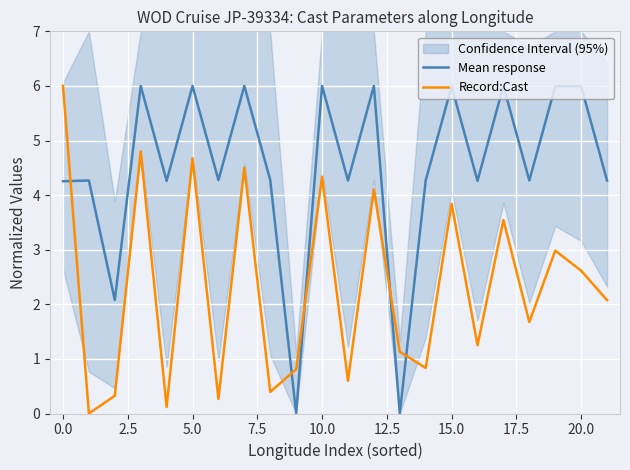

Which series ends up on top after the final intersection of Mean response and Record:Cast?

Mean response